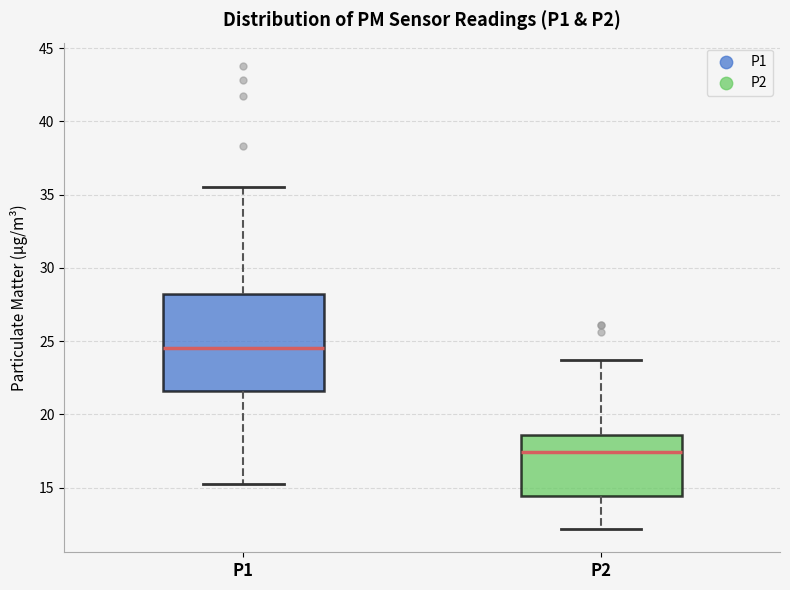

Which box is the tallest, from its lower edge to its upper edge?

P1